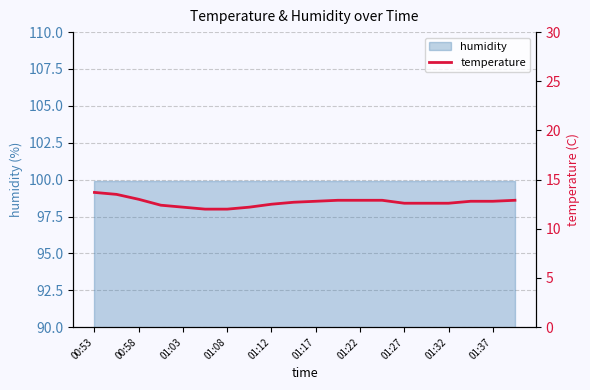

Count the number of values greater than 12.

18